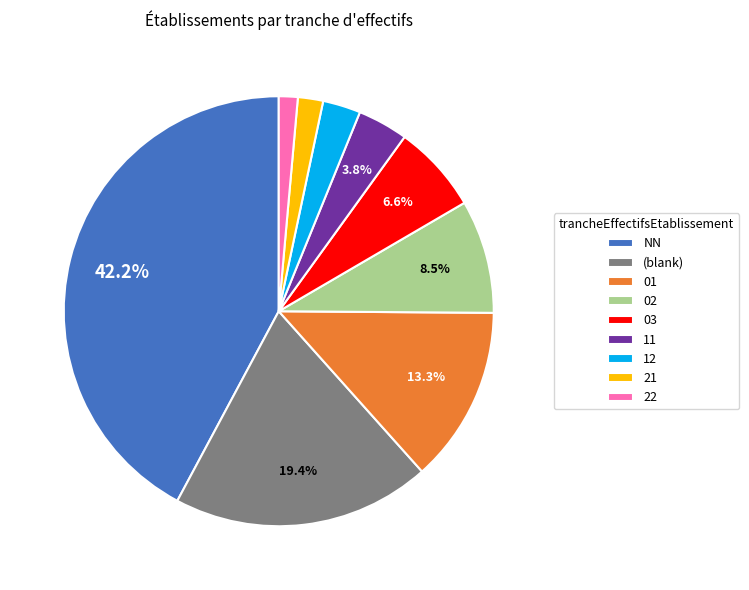

How many slices are in this pie chart?

9